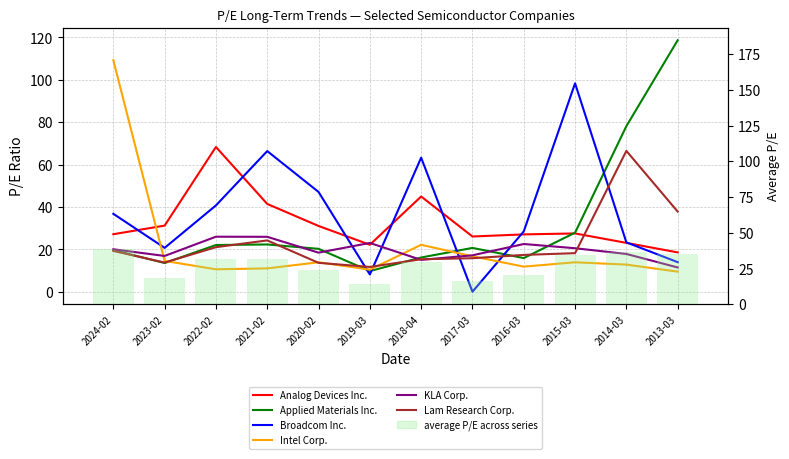

What is the minimum value for Analog Devices Inc.?

18.6